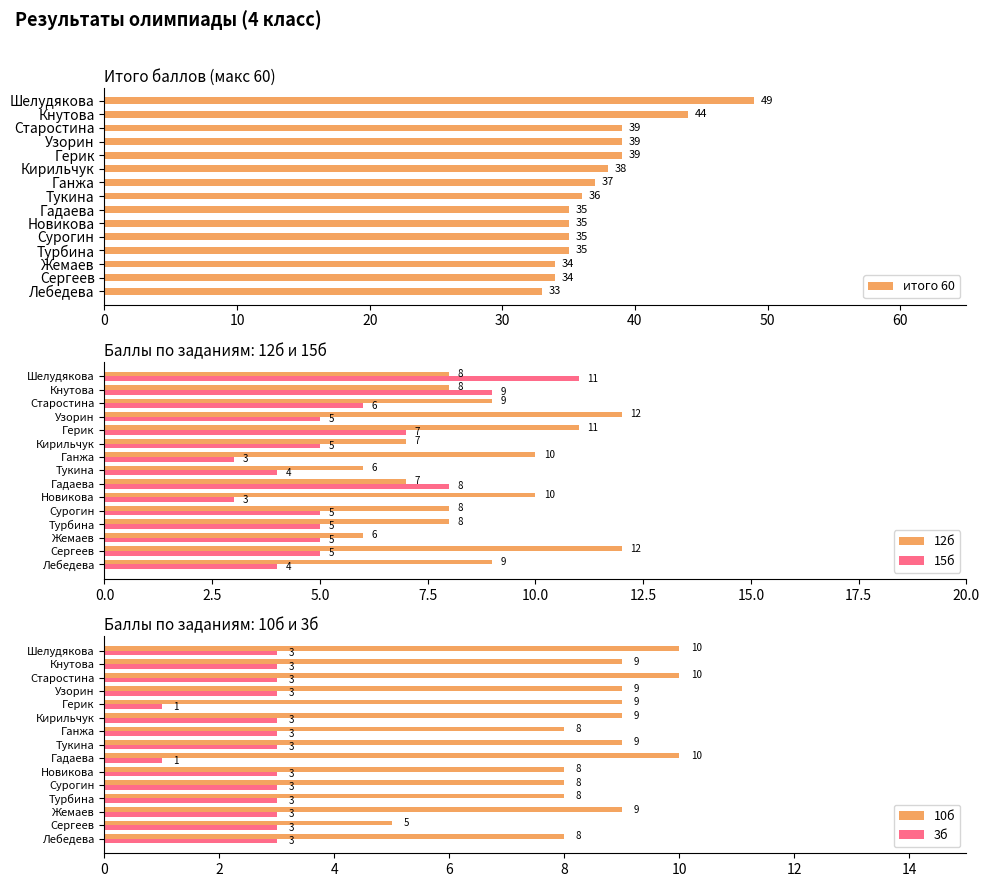

Read the 15б value at Сурогин.

5